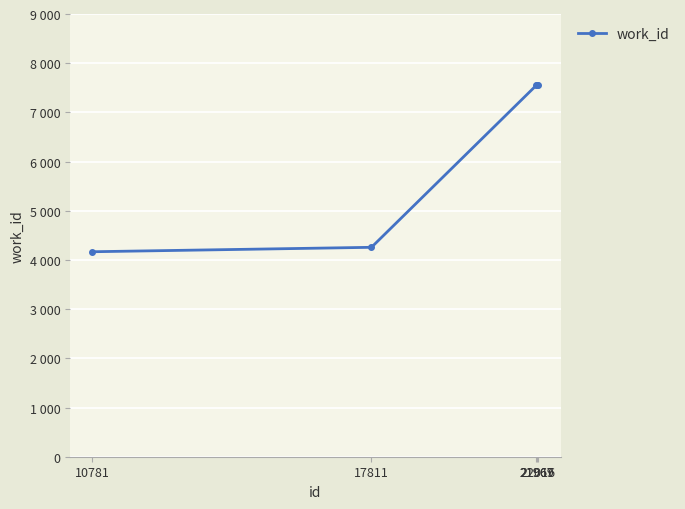

Reading left to right, list all the values displayed in this chart.

10781=4167	17811=4257	21967=7553	21969=7553	22016=7565